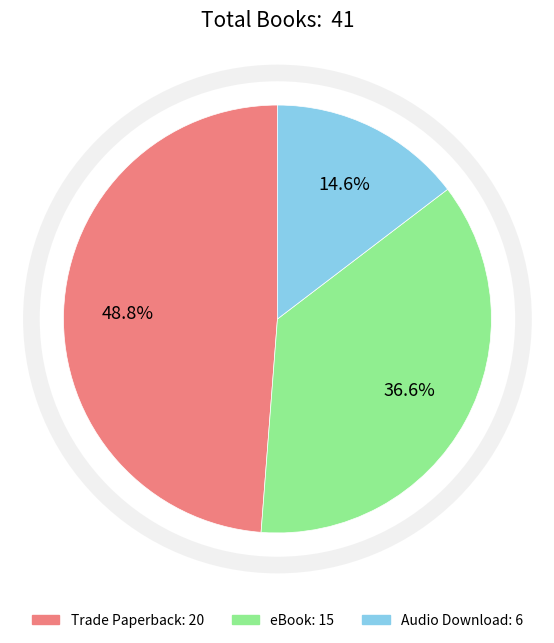

What is the smallest slice in the pie chart?

Audio Download